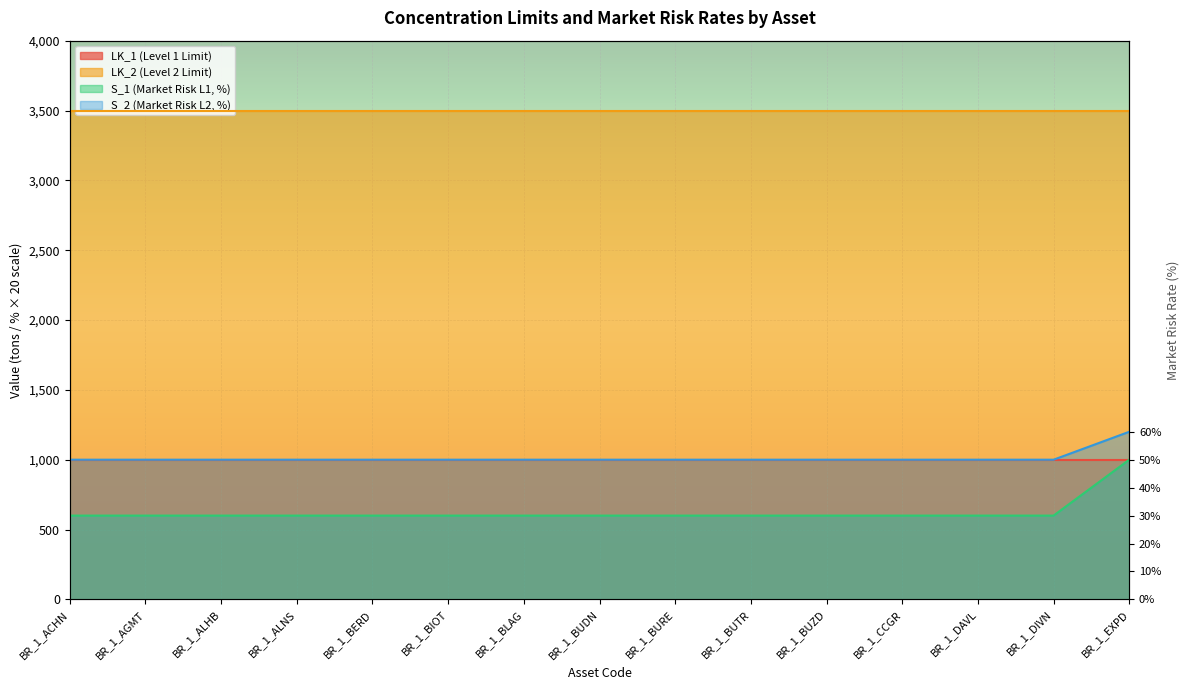

What is the approximate value of S_1 (Market Risk L1, %) at BR_1_DIVN, to the nearest 10?

1000